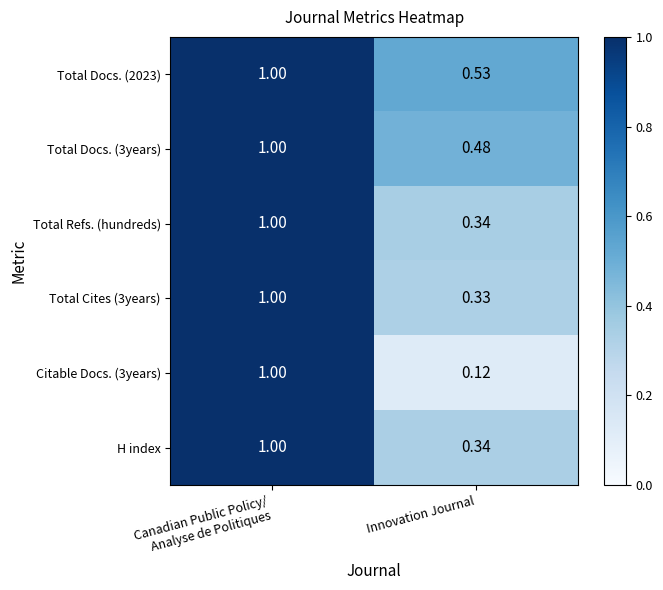

Where is Total Refs. (hundreds) nearest to the value 0?

Innovation Journal